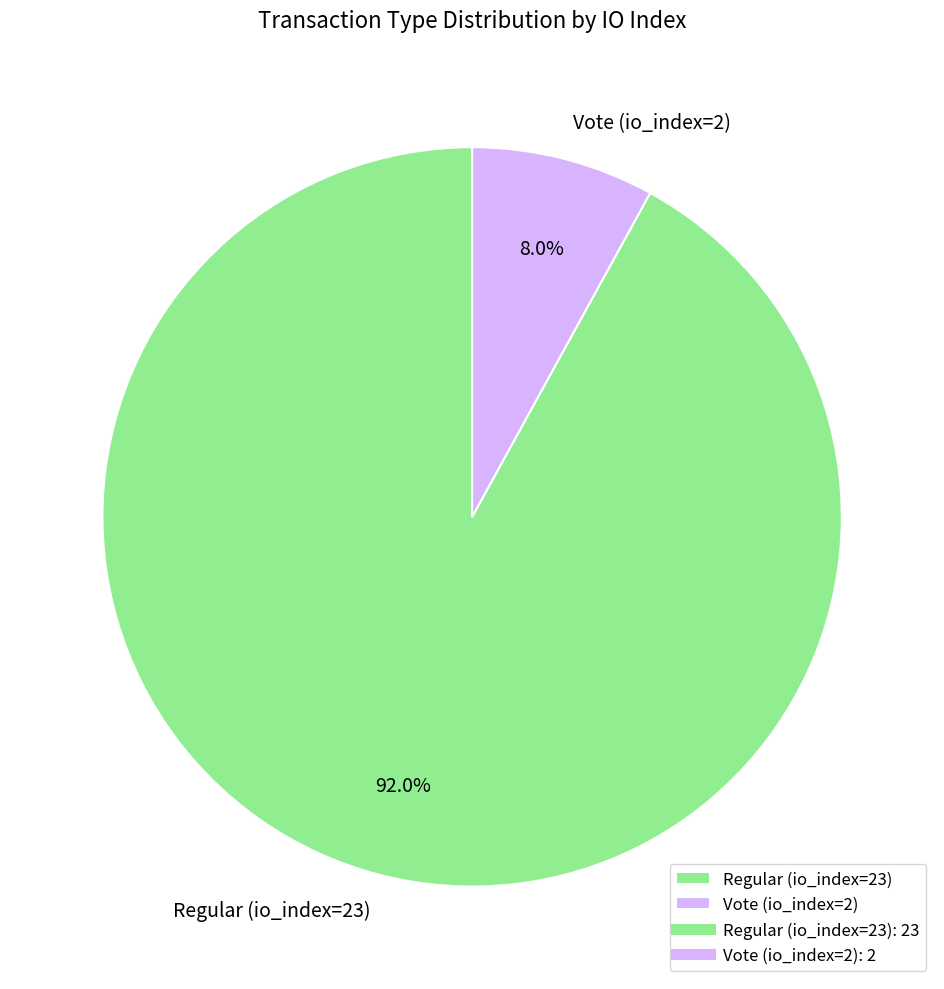

To the nearest percent, what portion does Vote (io_index=2) represent?

8%